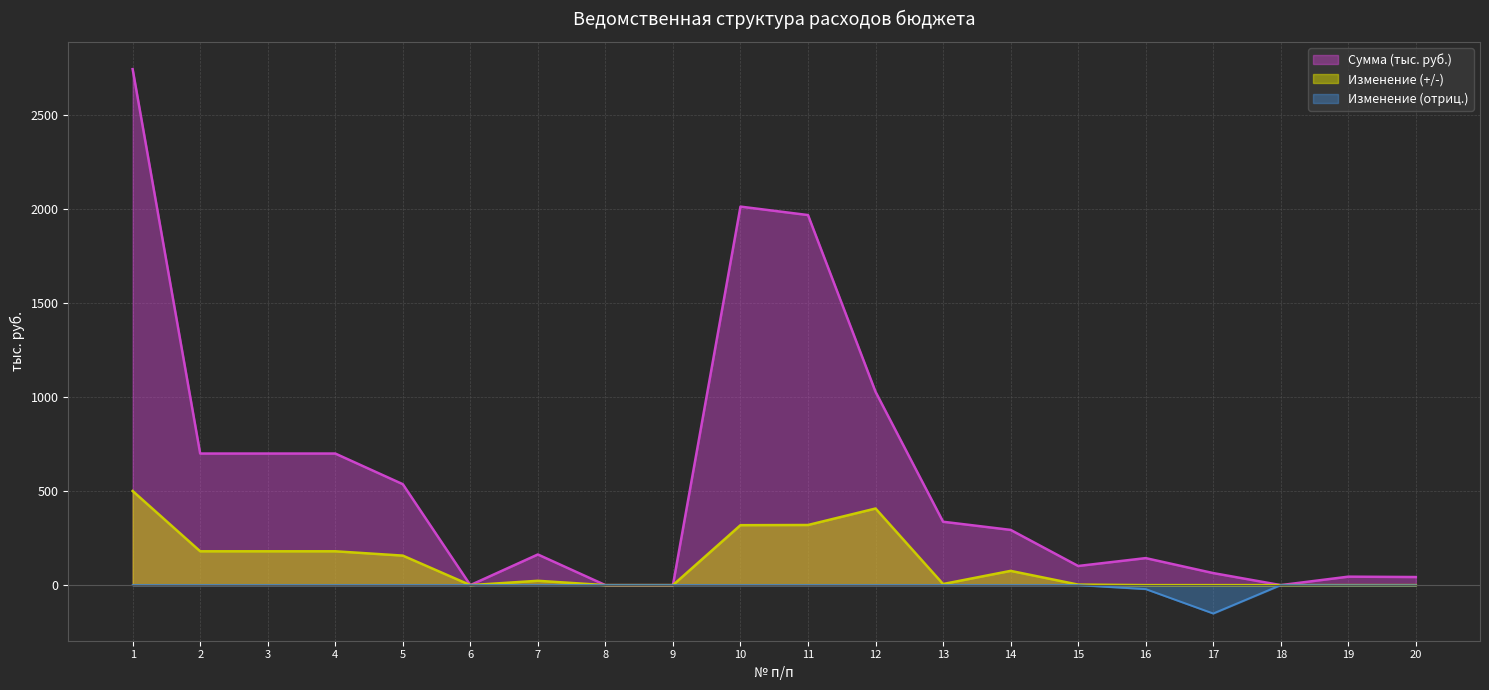

What is the value of the Сумма (тыс. руб.) point at the 19th from the left?

45.0